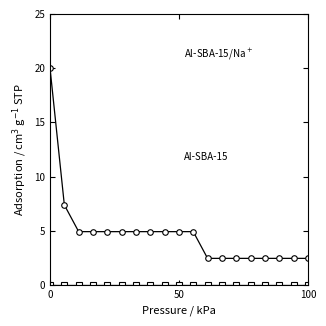

What is the greatest value displayed?

20.0